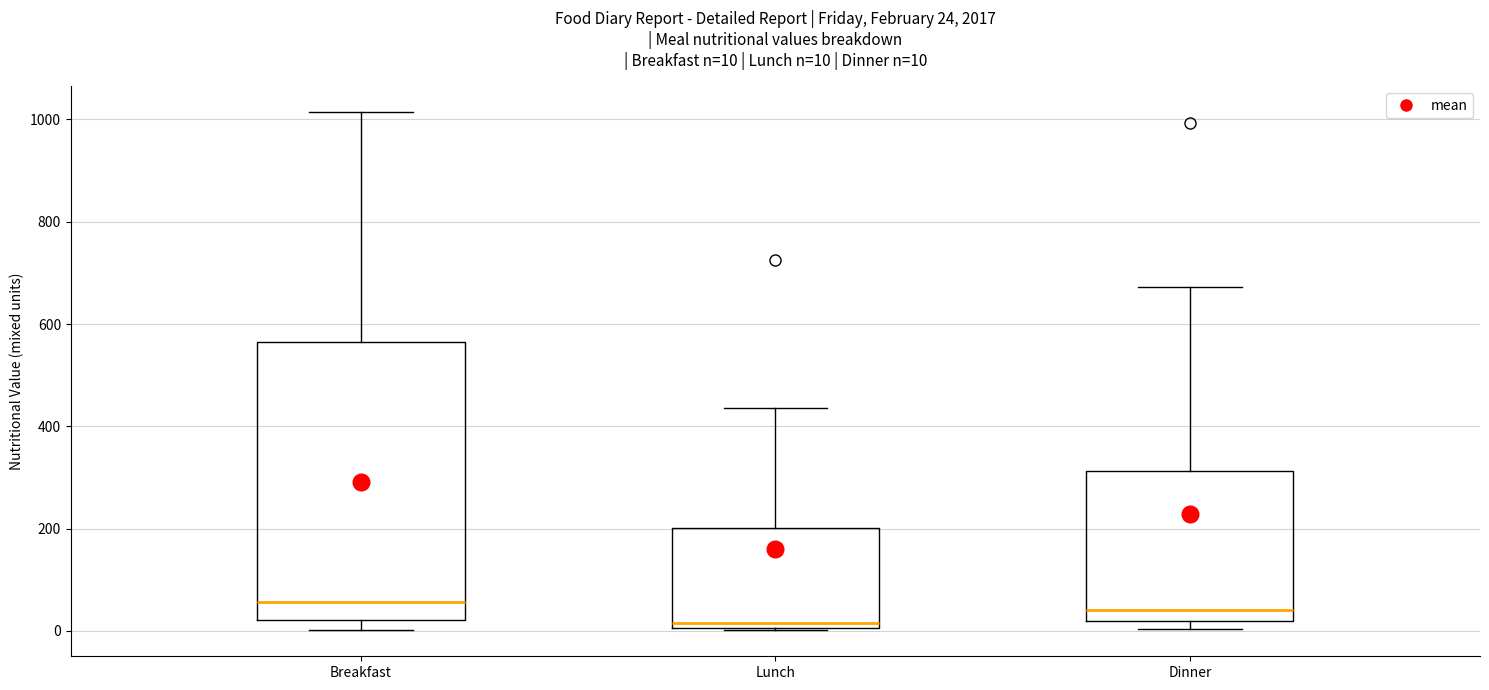

Comparing the boxes themselves (not the whiskers), which one is the tallest?

Breakfast